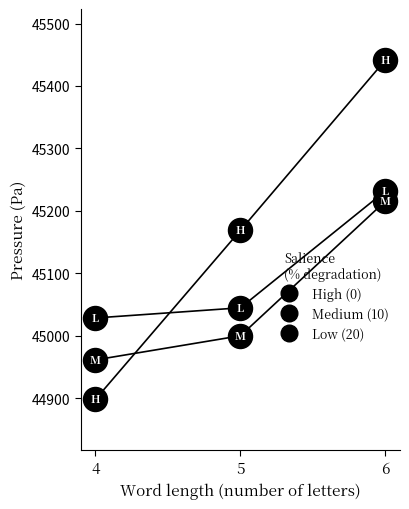

What is the total value across all series at 6?

135889.6